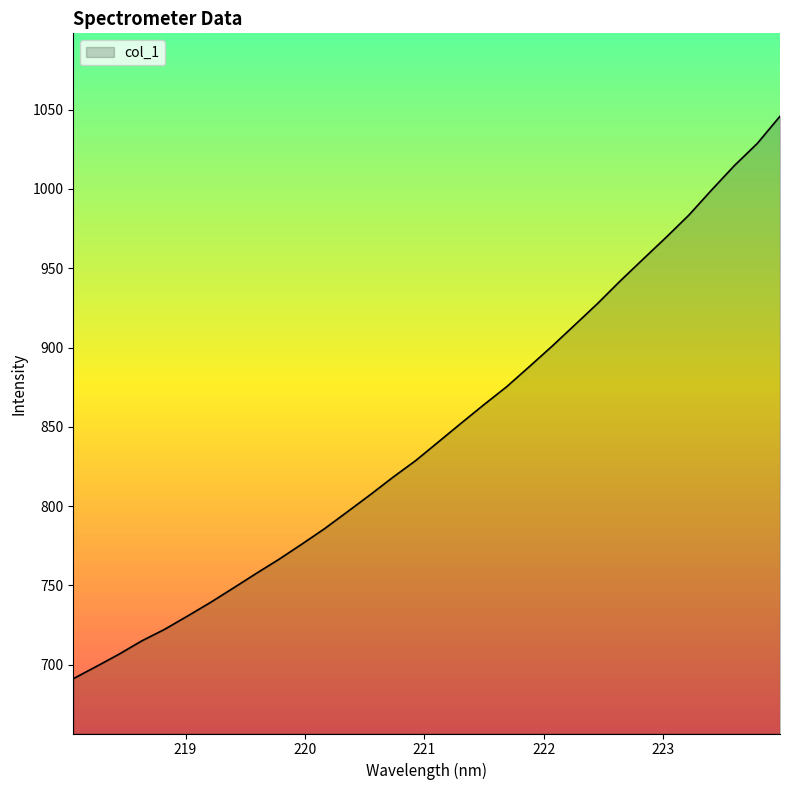

What is the minimum value shown in the chart?

691.2